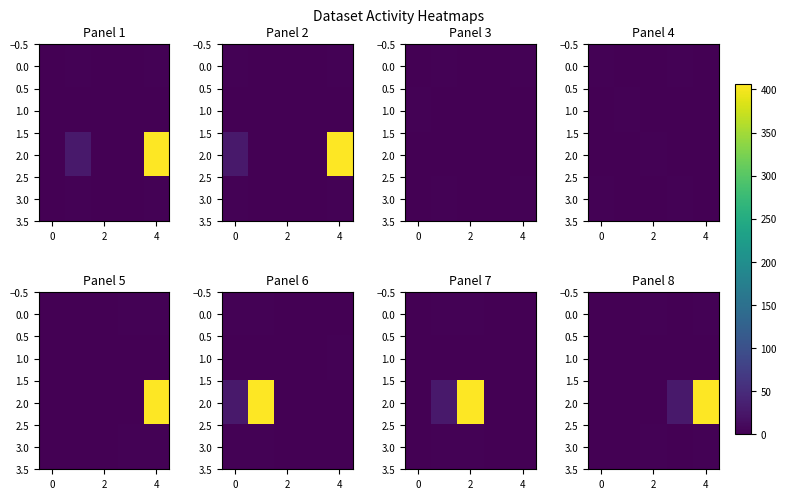

What is the maximum value shown in the chart?

406